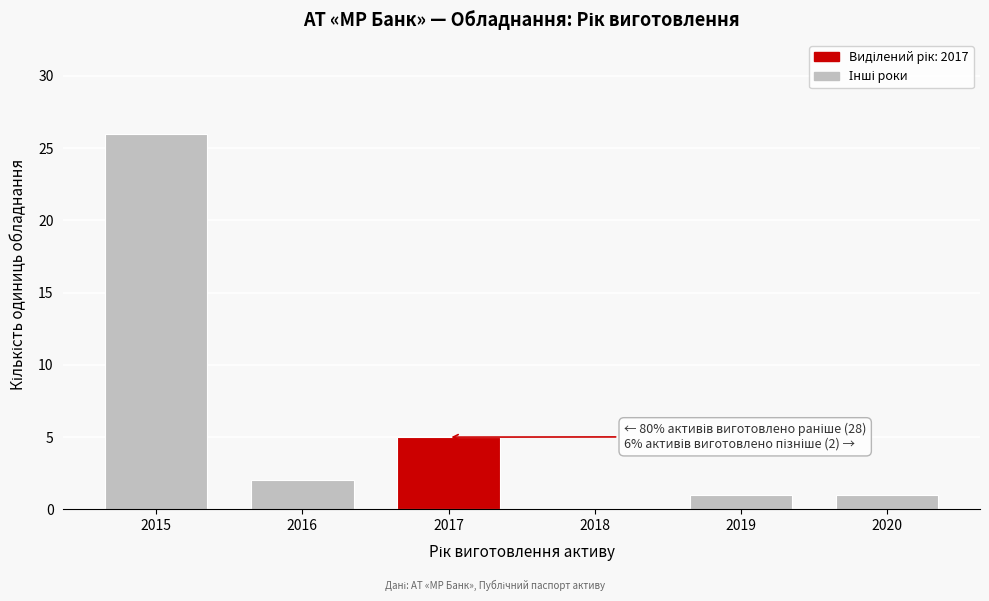

Reading left to right, transcribe all the data shown in this chart.

2015=26	2016=2	2017=5	2018=0	2019=1	2020=1